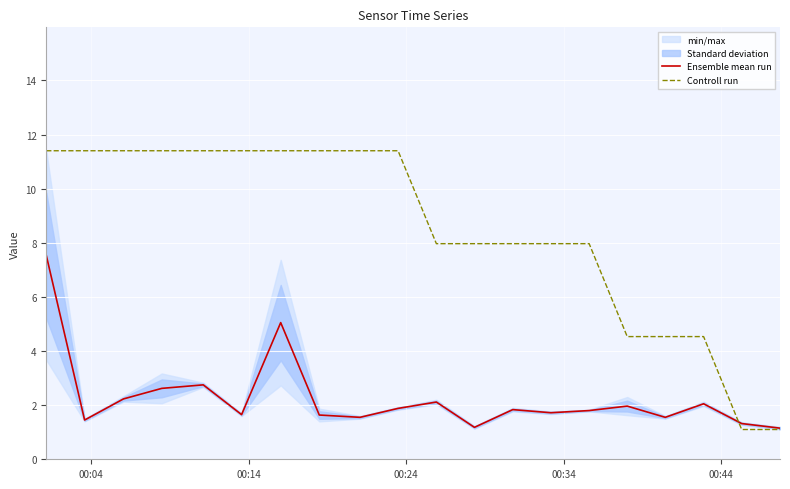

What is the maximum value for Ensemble mean run?

7.5